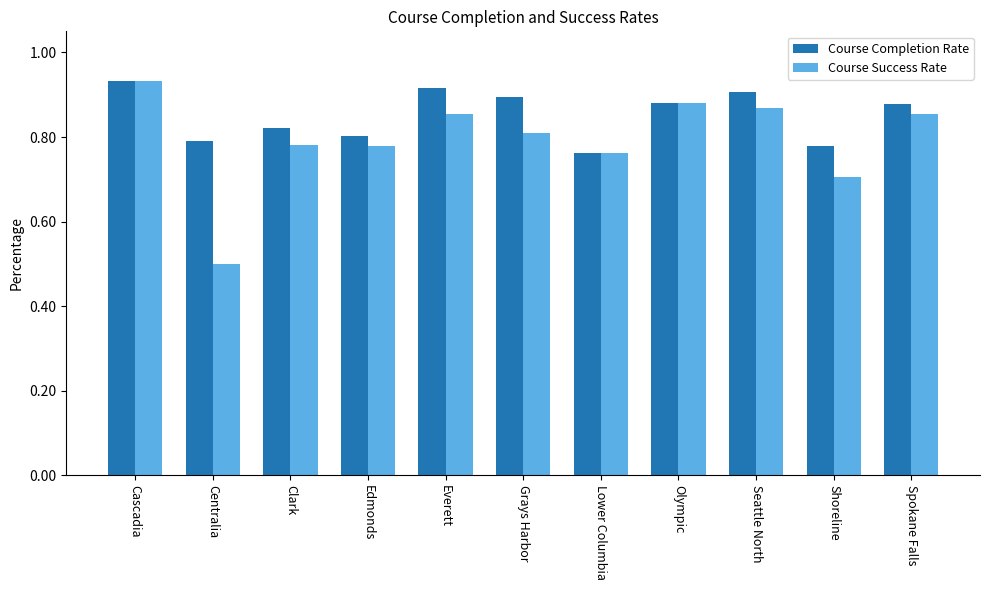

What is the total value across all series at Everett?

1.8